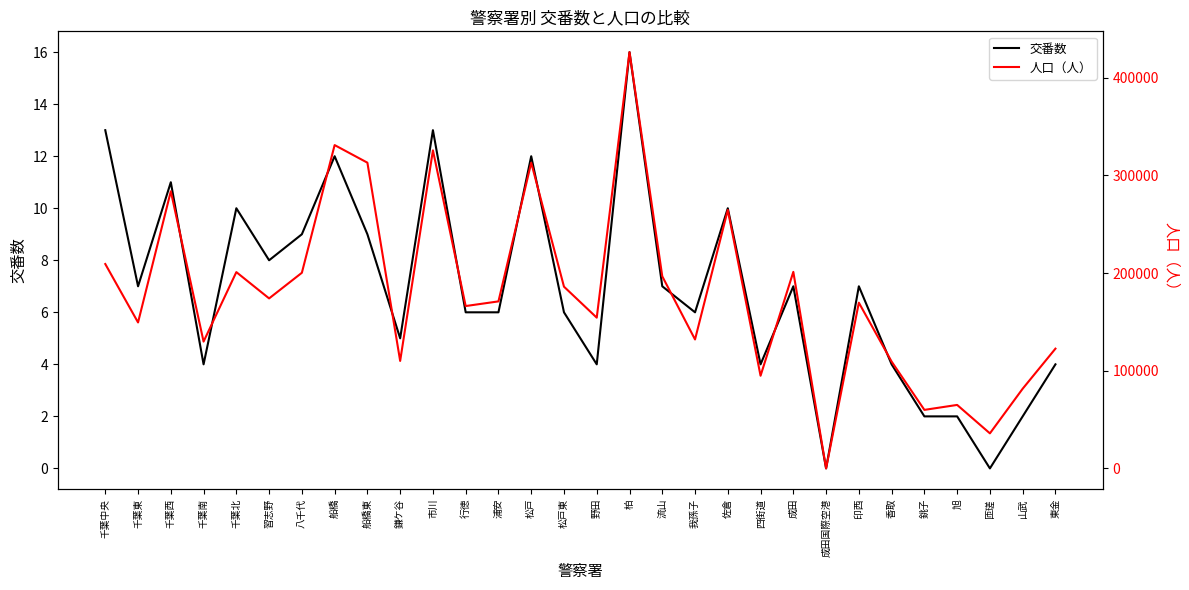

What are all the series names shown in the legend?

交番数, 人口（人）